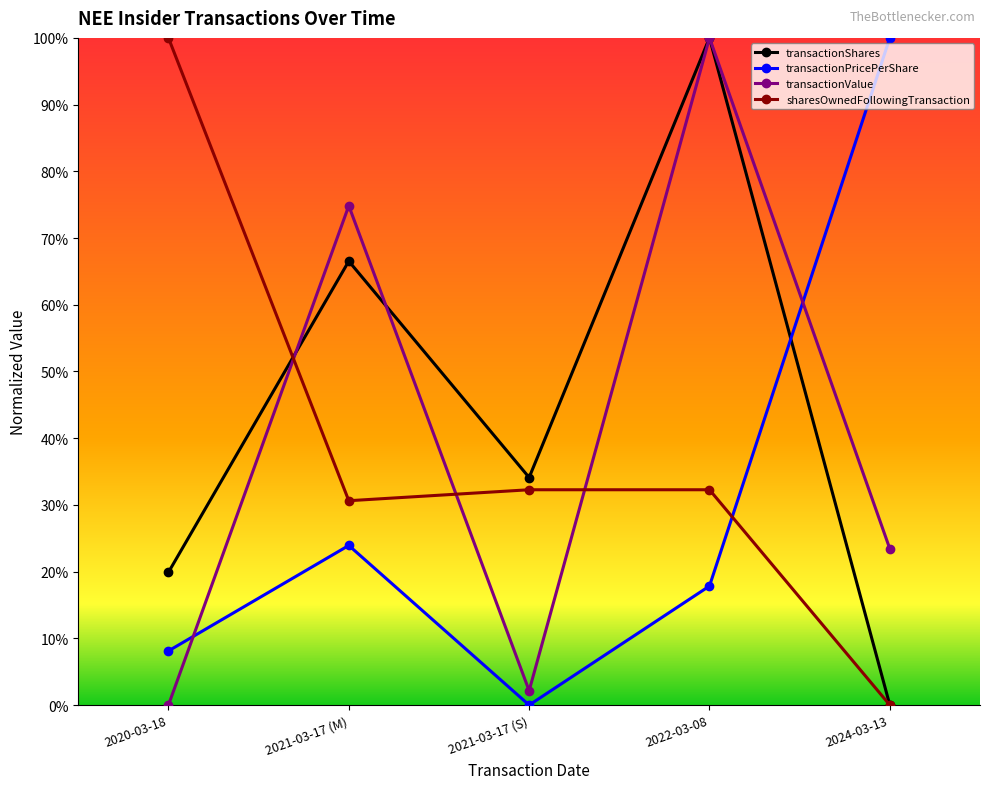

At which category is the sum across all series the highest?

2022-03-08